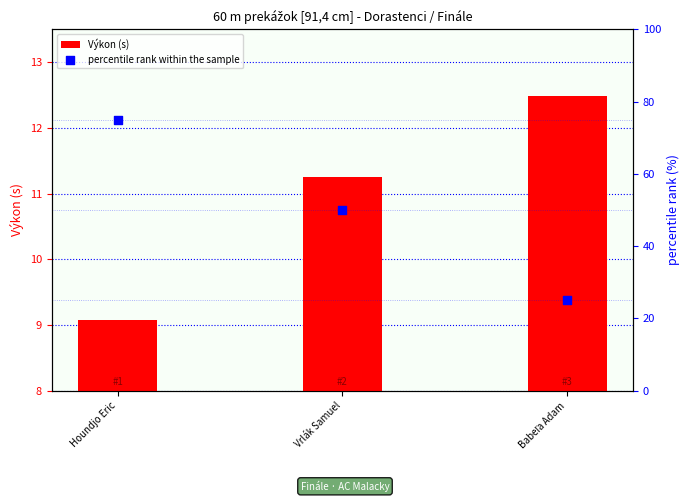

At how many categories does at least one series exceed 24?

3